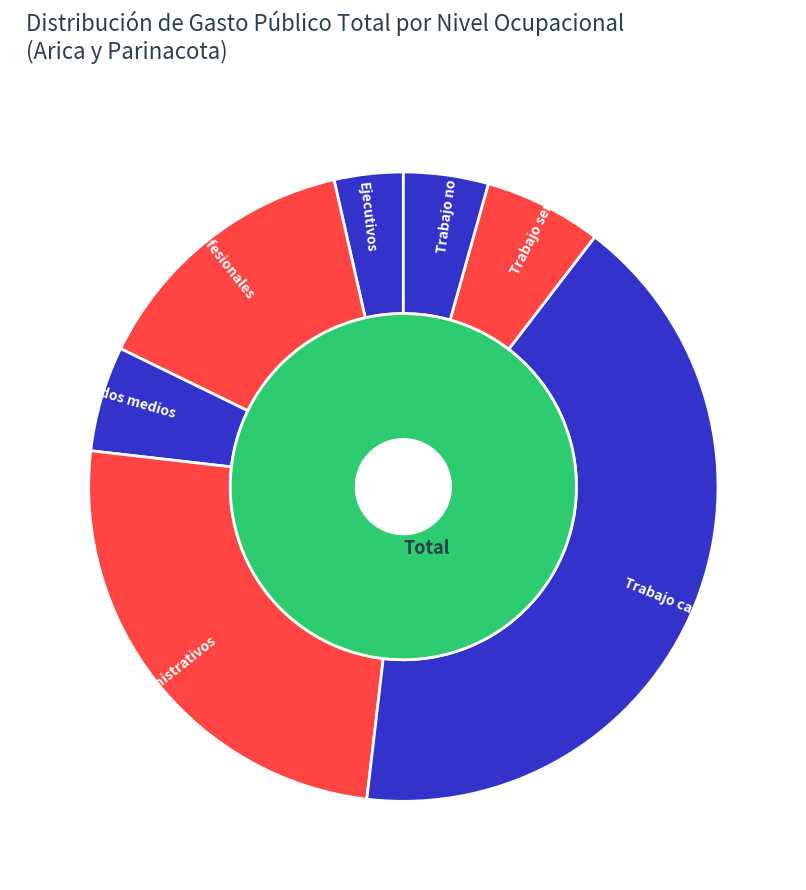

Which category has the biggest portion of the pie?

Trabajo calificado